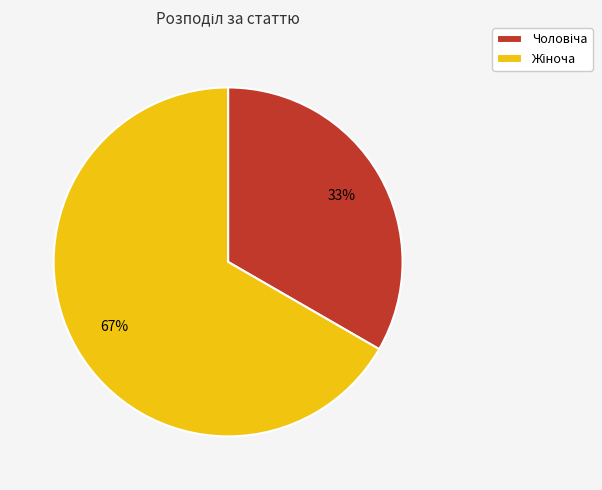

To the nearest percent, what is the average slice percentage?

50%